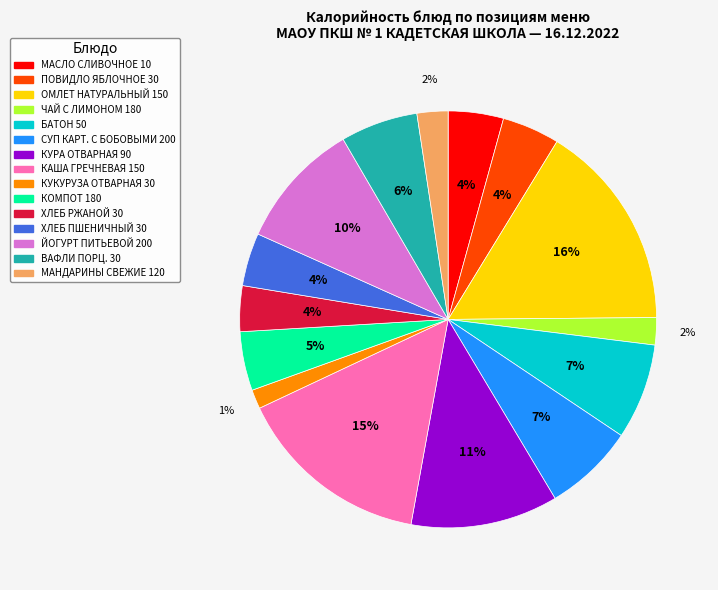

What percentage is the ХЛЕБ РЖАНОЙ 30 slice, to the nearest percent?

4%